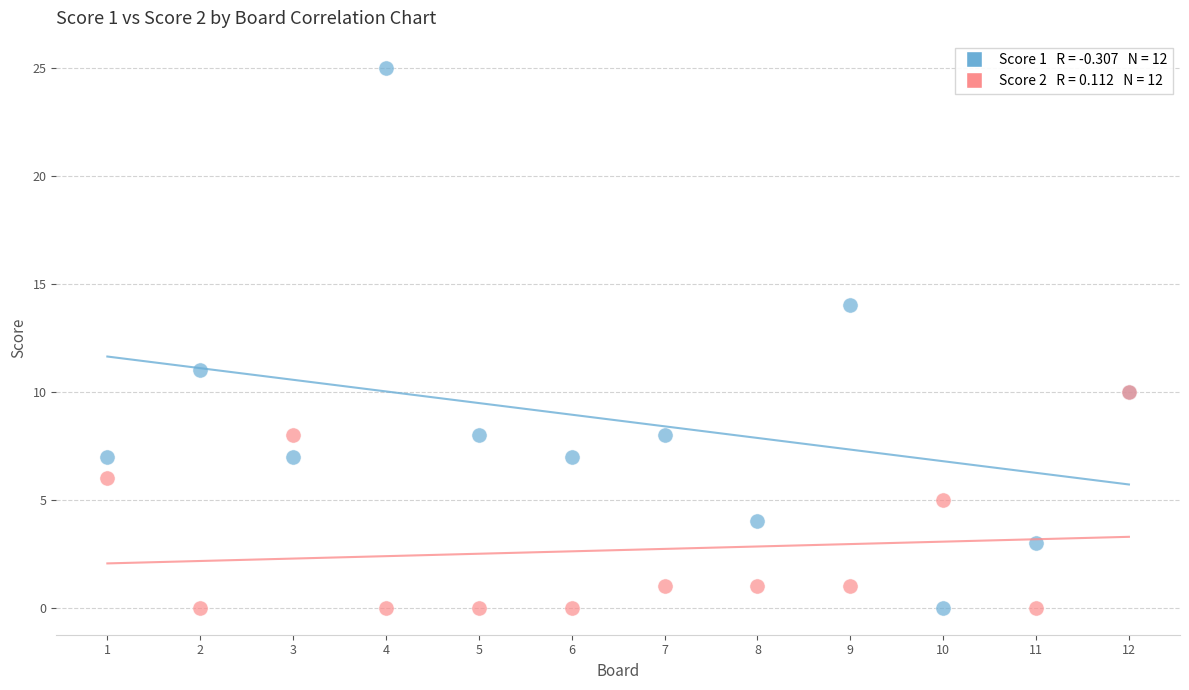

Across all series, what Y value is closest to 12?

11